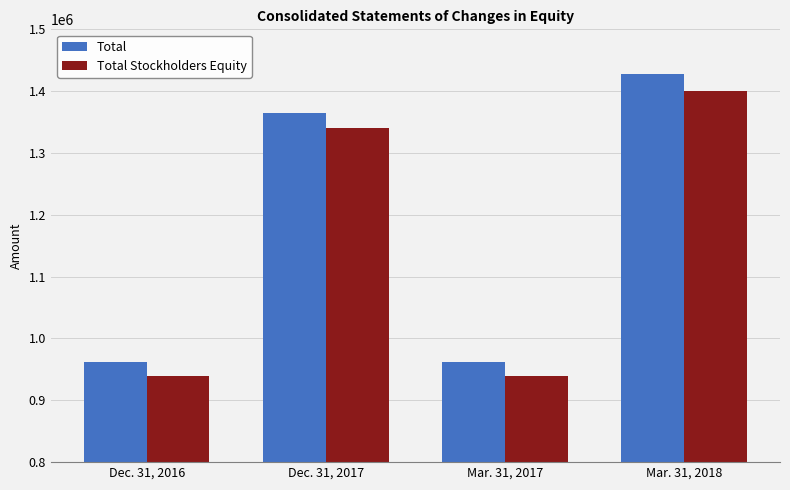

Is the value of Total Stockholders Equity at Dec. 31, 2016 greater than the value of Total at Dec. 31, 2016?

No